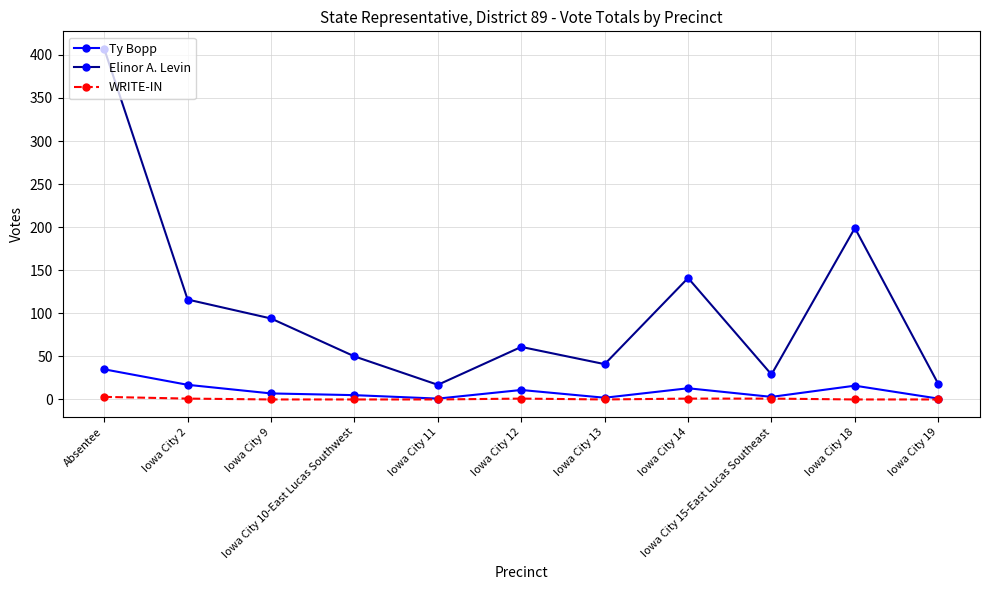

What is the label of the 7th point from the right?

Iowa City 11